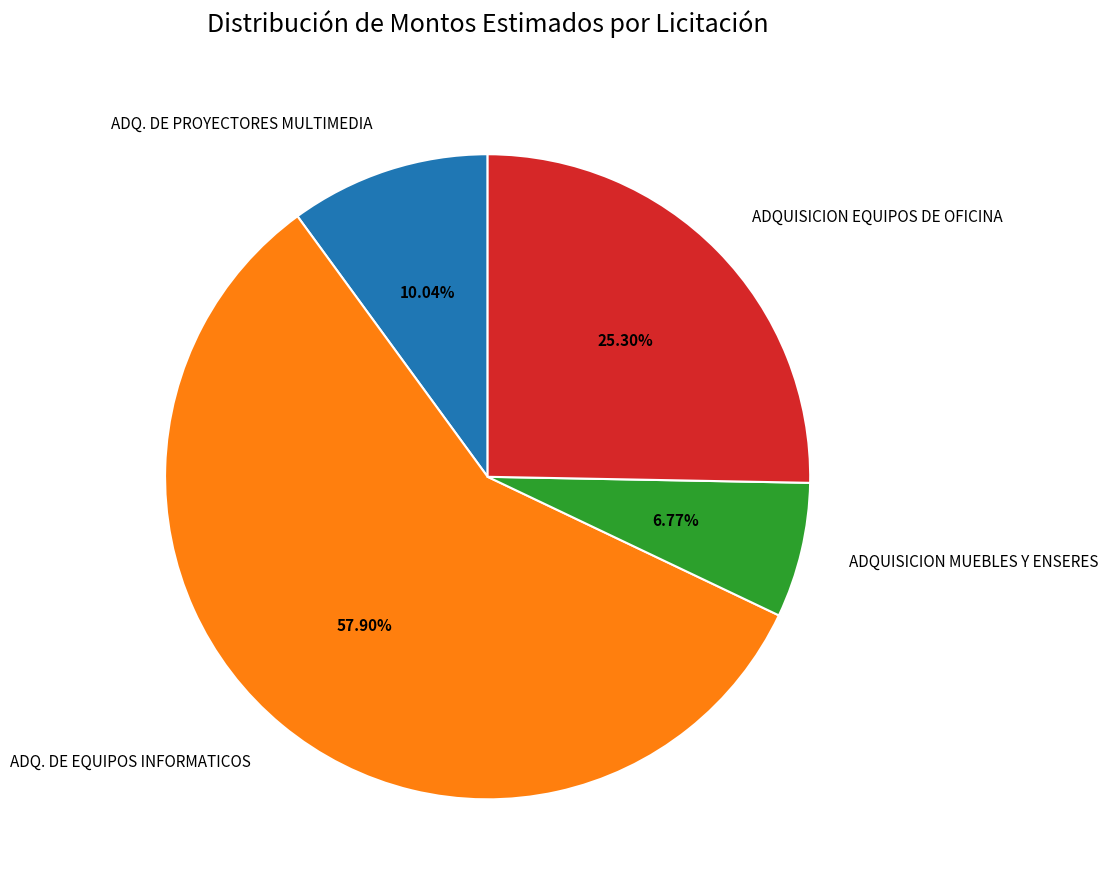

Which slice is the largest?

ADQ. DE EQUIPOS INFORMATICOS